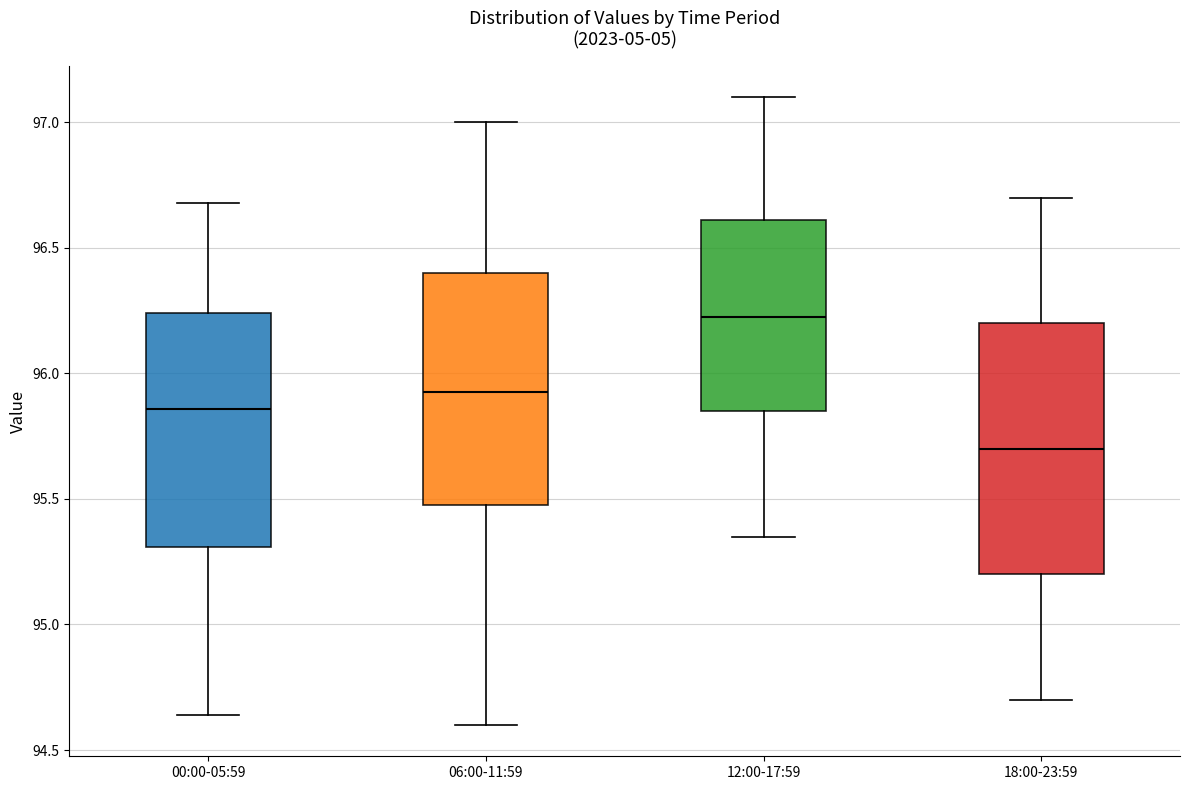

Reading left to right, transcribe this box plot: for each box, give where its median line is, the range the box spans, and where its two whiskers end, as read against the y-axis. The values are not printed on the chart, so give them approximately, as read against the axis.

00:00-05:59: median 95.85, box 95.30 to 96.25, whiskers 94.65 to 96.70
06:00-11:59: median 95.95, box 95.50 to 96.40, whiskers 94.60 to 97.00
12:00-17:59: median 96.25, box 95.85 to 96.60, whiskers 95.35 to 97.10
18:00-23:59: median 95.70, box 95.20 to 96.20, whiskers 94.70 to 96.70